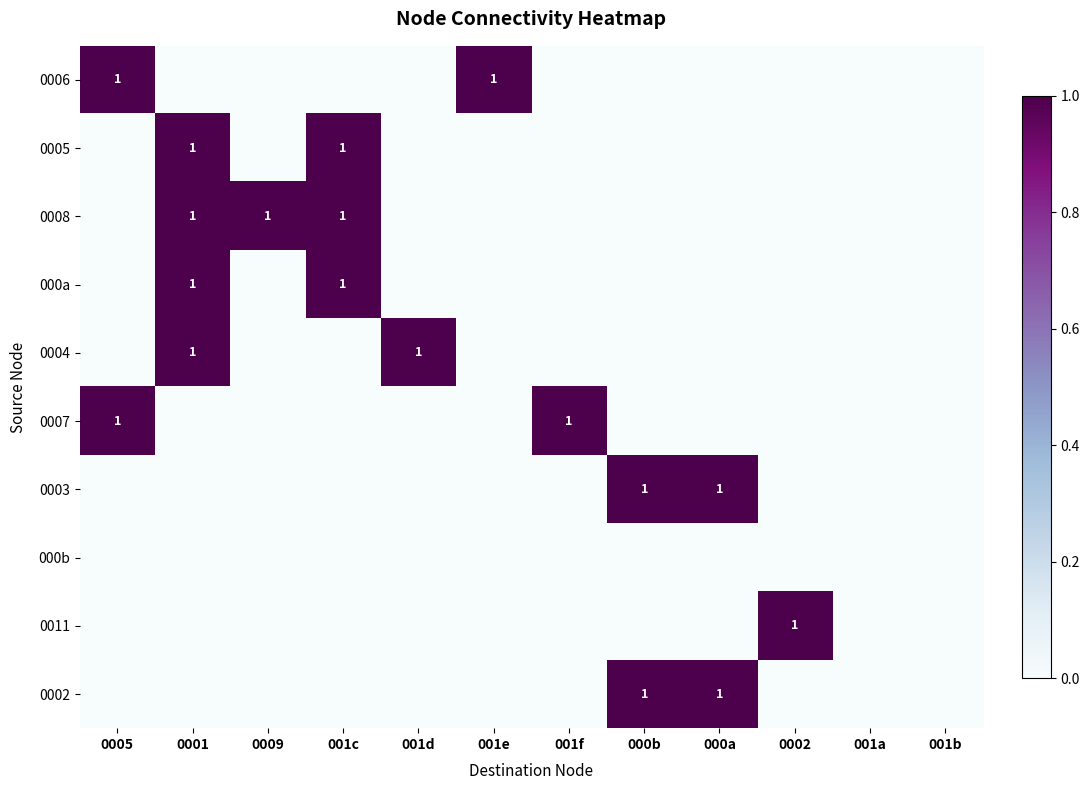

At how many categories does at least one series exceed 0?

10